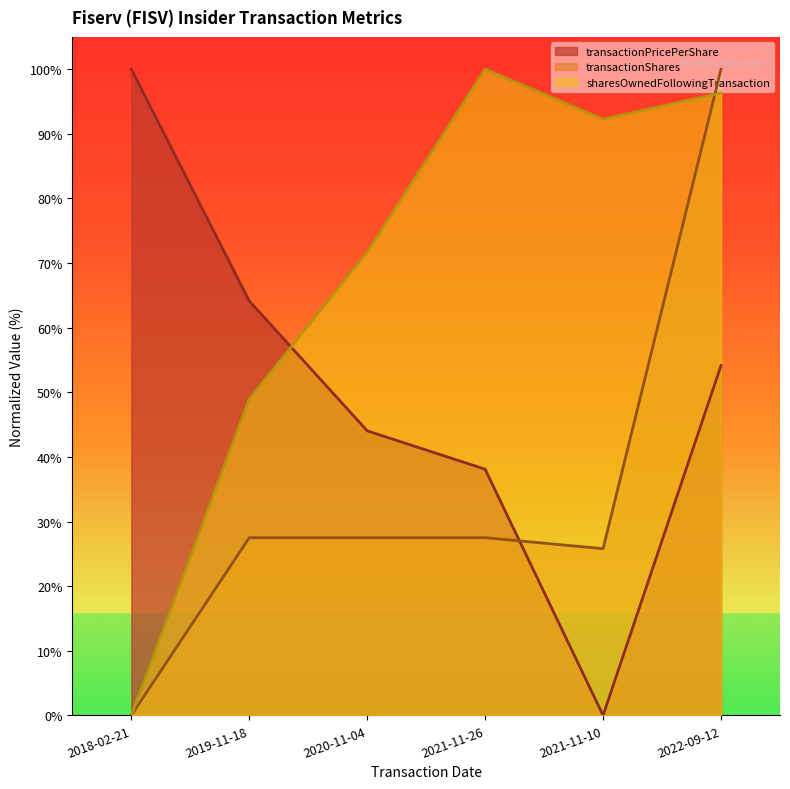

What is the average value of the transactionShares series?

34.7